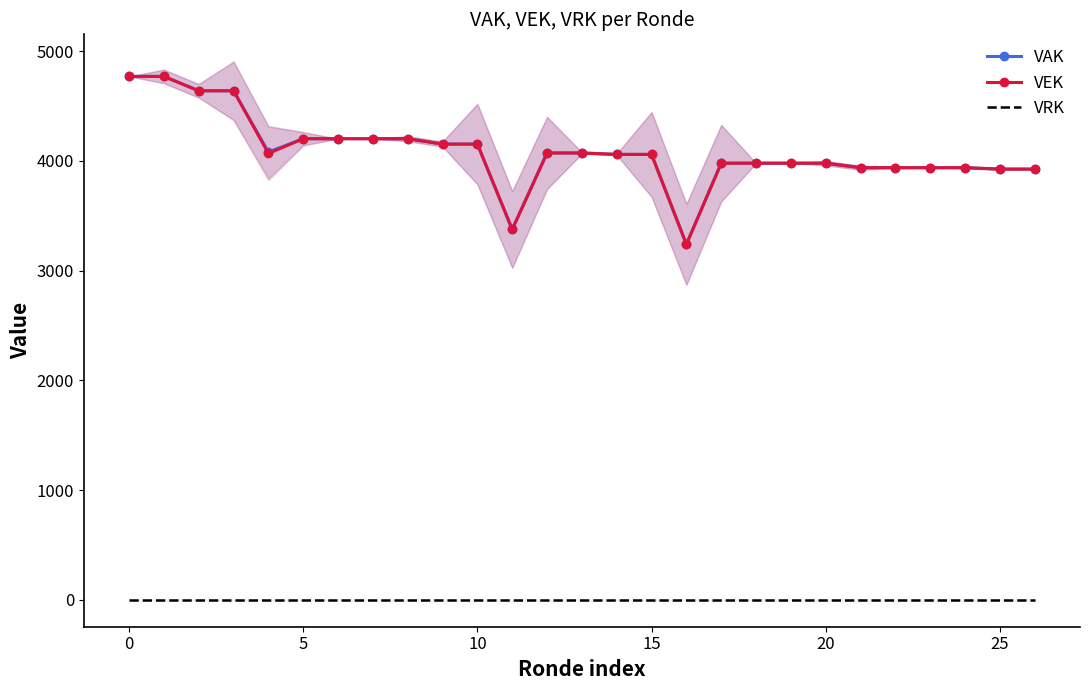

Which series has the largest range (max minus min)?

VEK